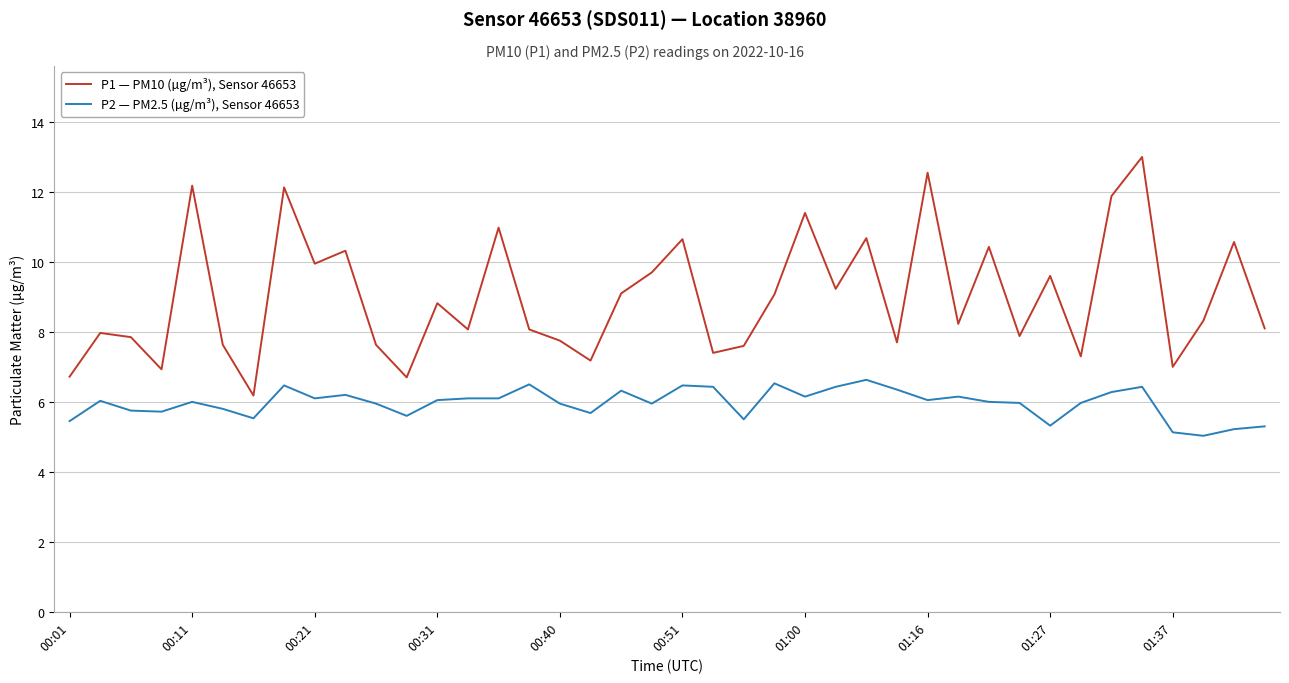

What is the difference between the maximum and minimum values in the P1 — PM10 (µg/m³), Sensor 46653 series?

6.8